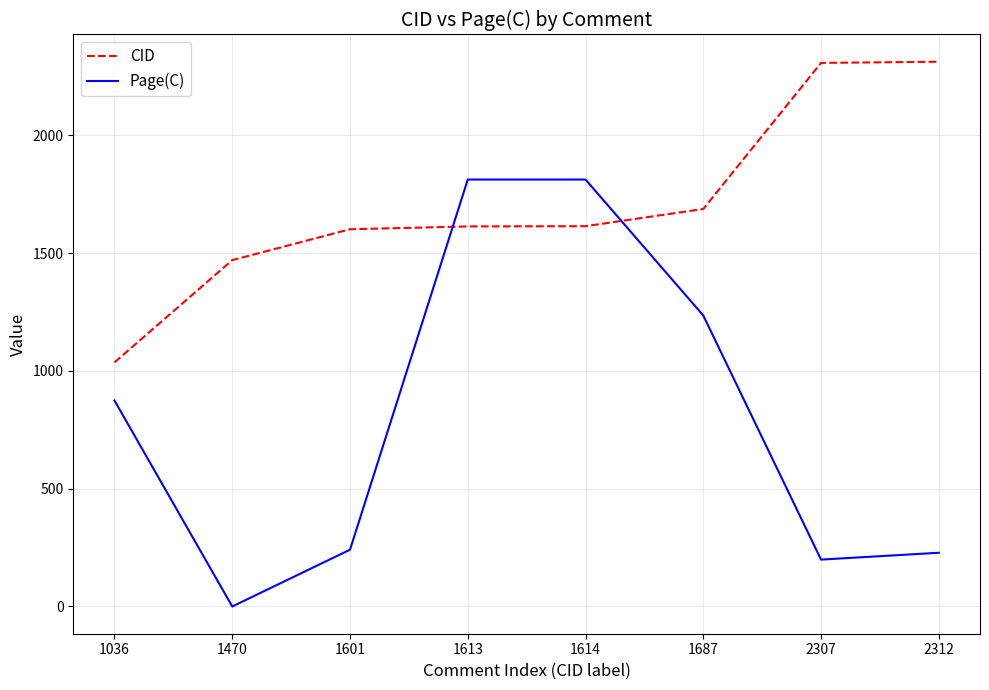

List the series in order of their overall mean, highest first.

CID, Page(C)